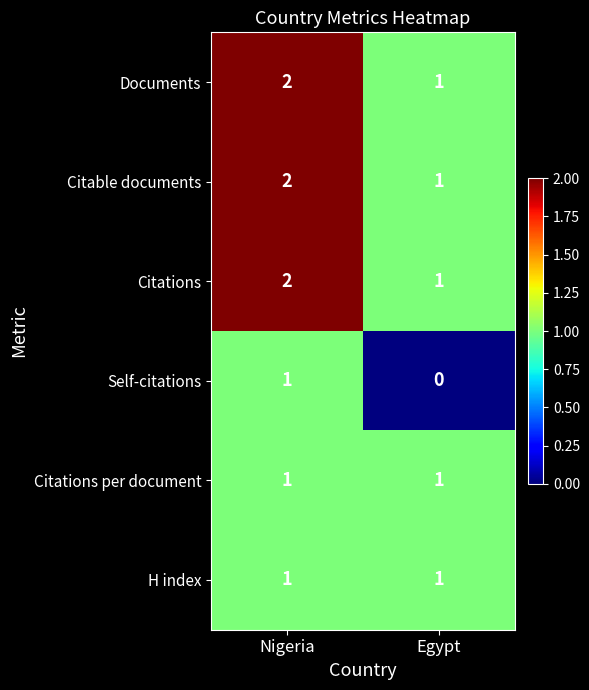

Reading right to left, extract all data points from this chart.

Documents: Egypt=1	Nigeria=2
Citable documents: Egypt=1	Nigeria=2
Citations: Egypt=1	Nigeria=2
Self-citations: Egypt=0	Nigeria=1
Citations per document: Egypt=1	Nigeria=1
H index: Egypt=1	Nigeria=1